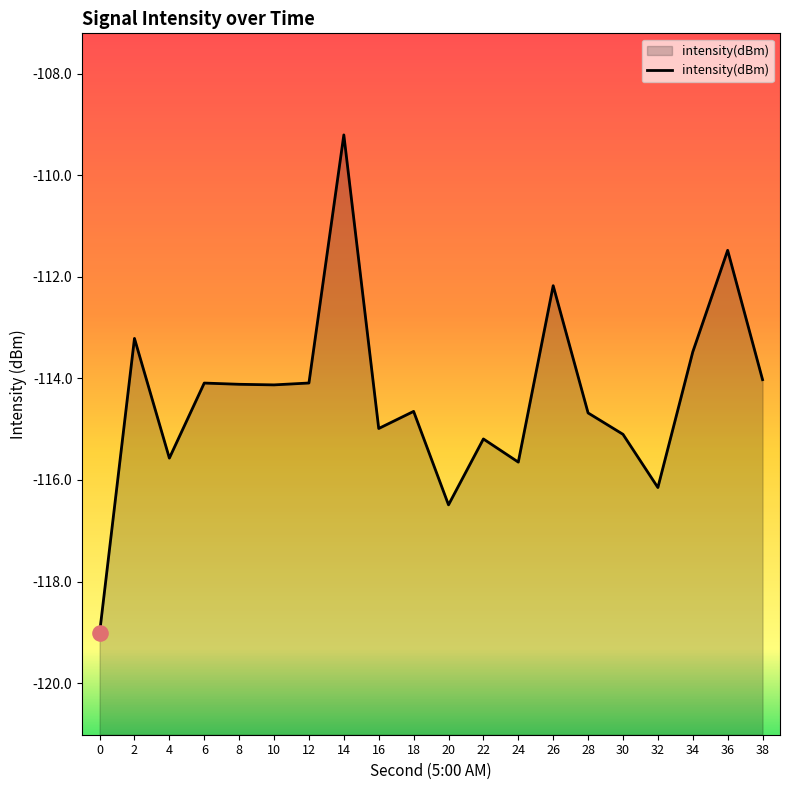

Between 10 and 6, which is larger?

6